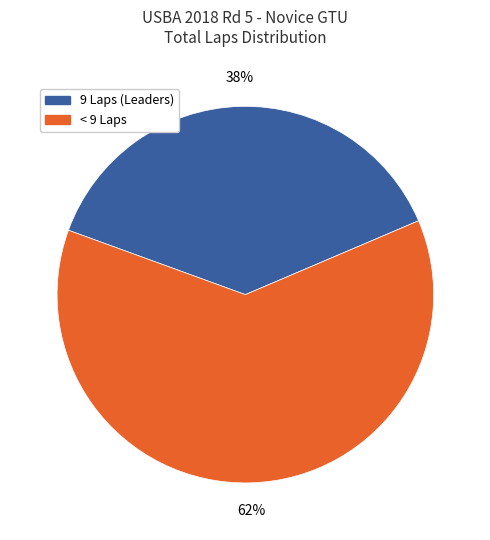

Approximately how many times larger is the value at 9 Laps (Leaders) compared to < 9 Laps?

0.6